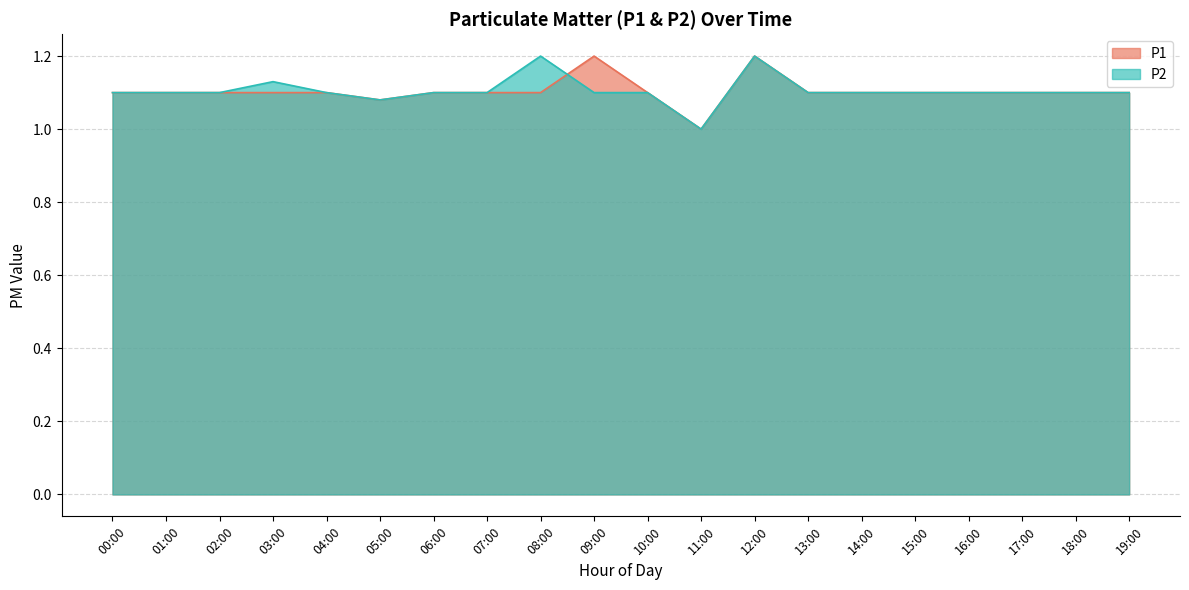

Is the value of P2 at 06:00 greater than the value of P1 at 17:00?

No